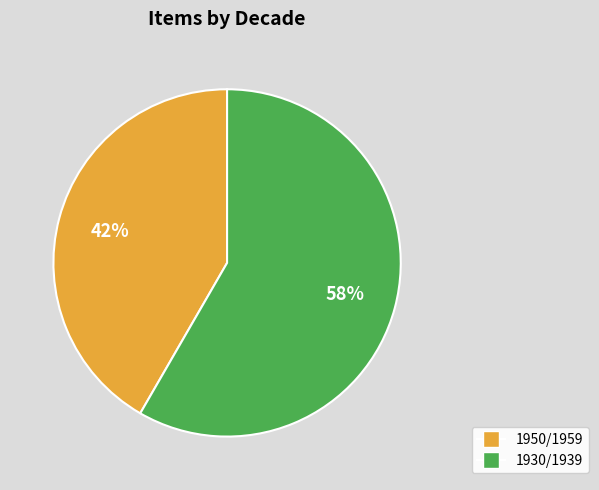

To the nearest percent, what is the average slice percentage?

50%